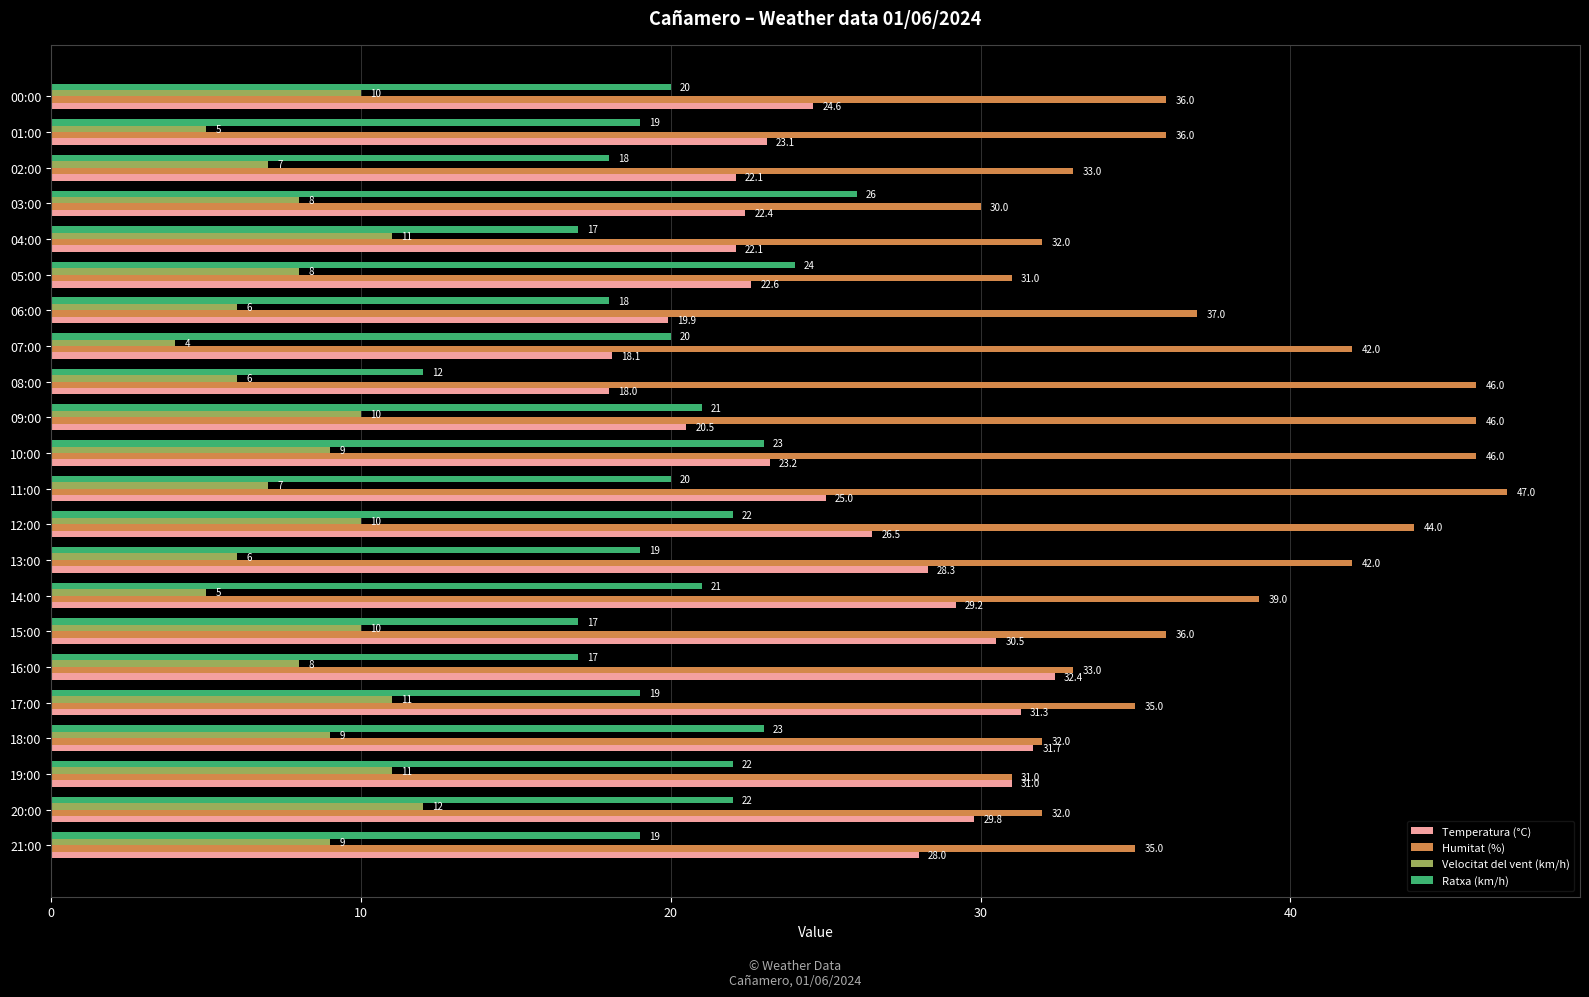

At which label is Temperatura (°C) closest to 25?

11:00